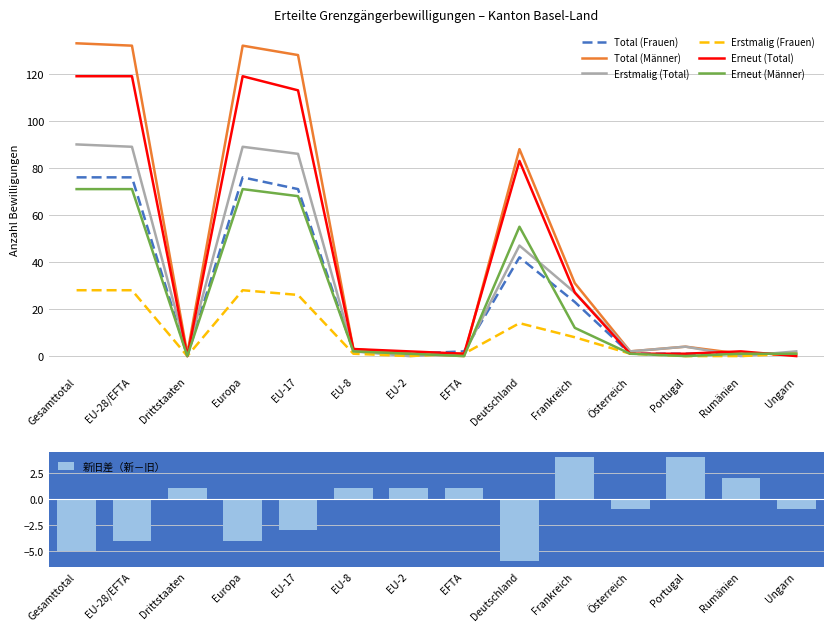

What is the value of the Total (Frauen) bar at the 8th from the left?

2